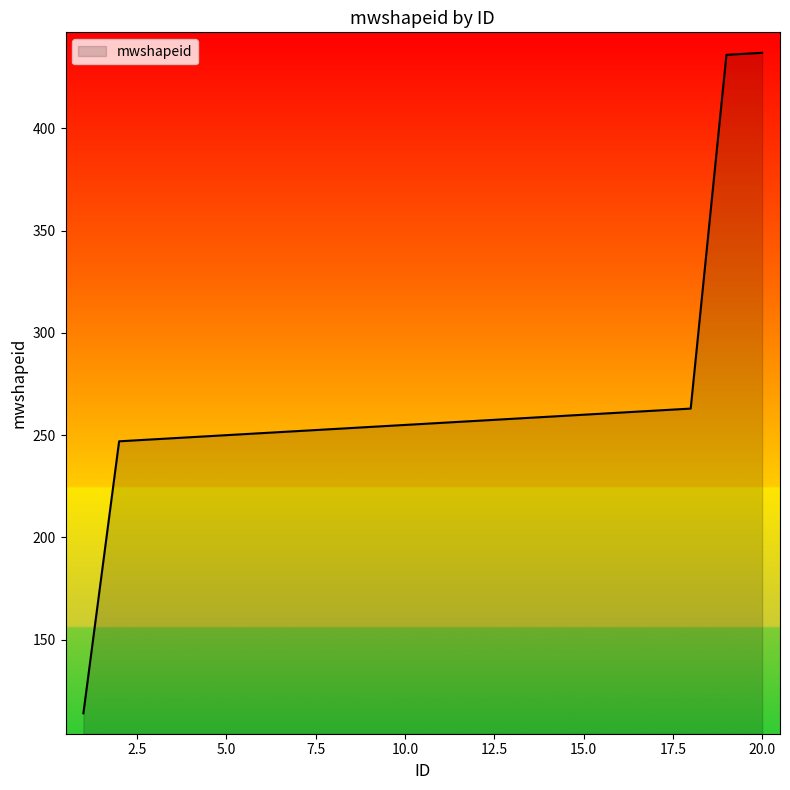

What is the smallest value displayed?

114